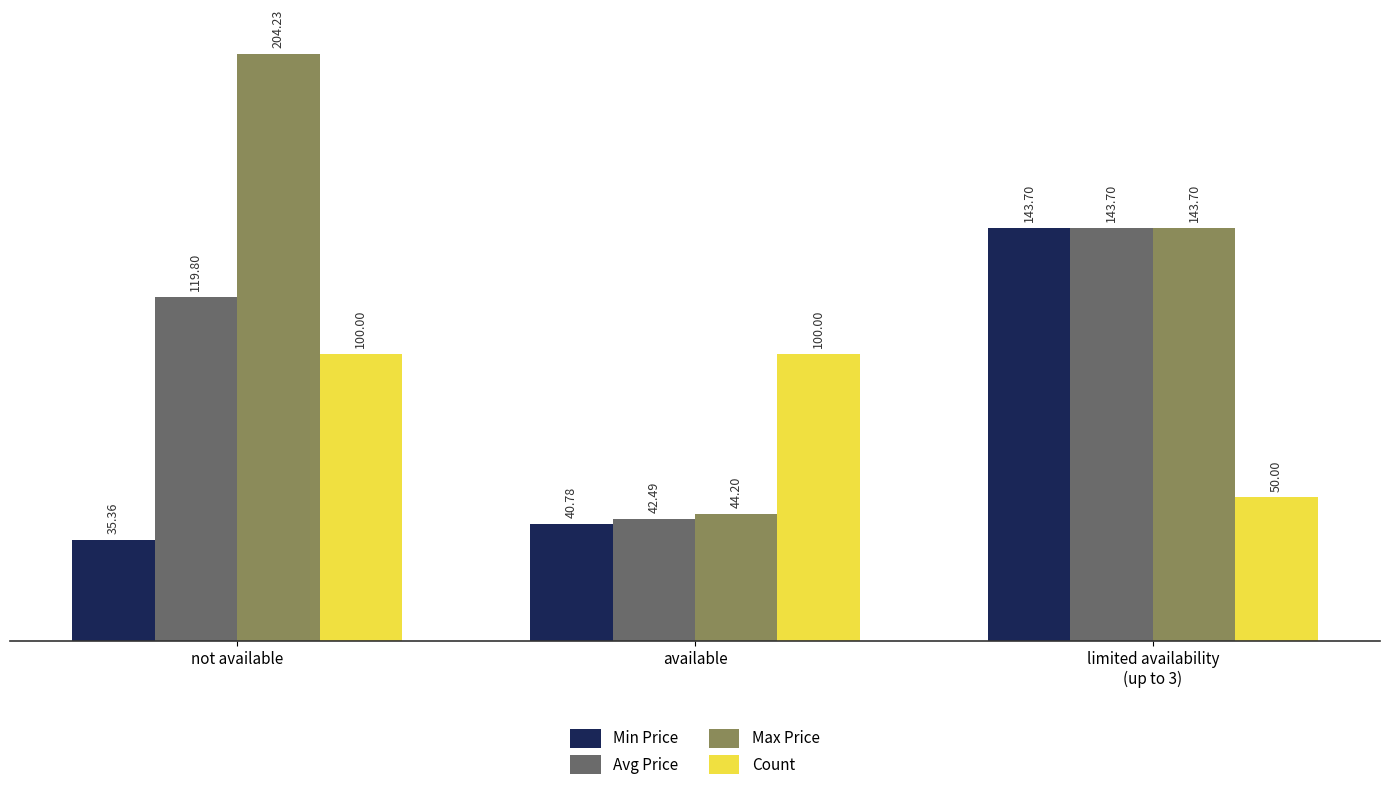

Reading left to right, list all the values displayed in this chart.

Min Price: not available=35.4	available=40.8	limited availability
(up to 3)=143.7
Avg Price: not available=119.8	available=42.5	limited availability
(up to 3)=143.7
Max Price: not available=204.2	available=44.2	limited availability
(up to 3)=143.7
Count: not available=100.0	available=100.0	limited availability
(up to 3)=50.0